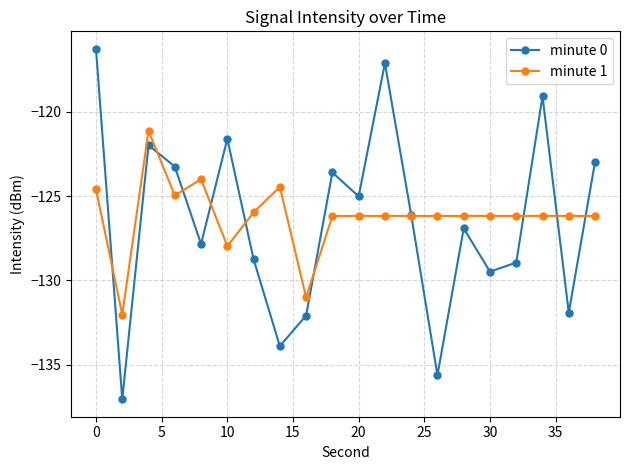

Rank the series by their average value, from highest to lowest.

minute 1, minute 0